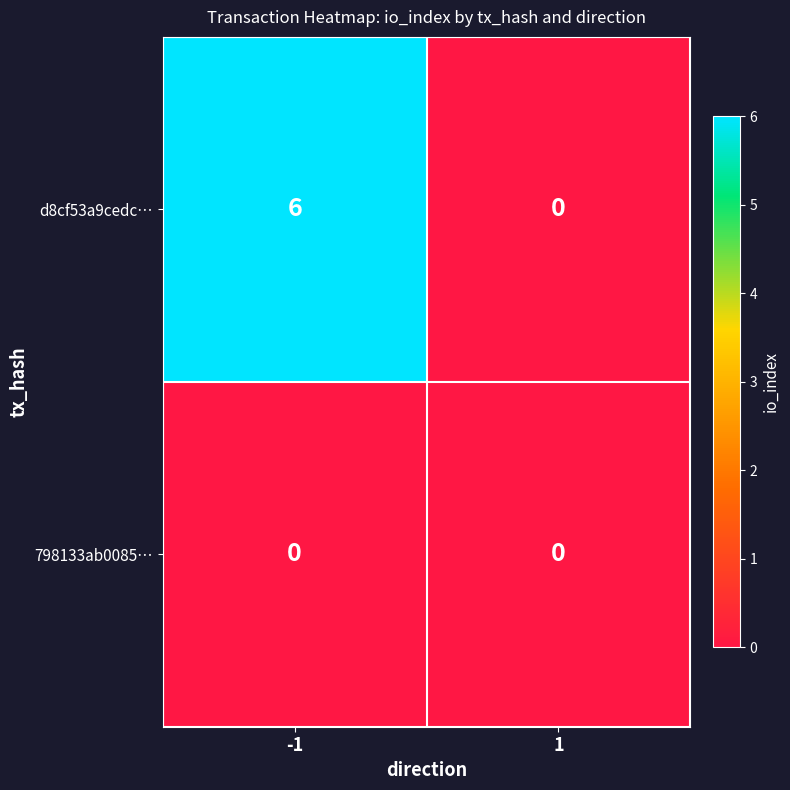

Count the number of data series in this chart.

2